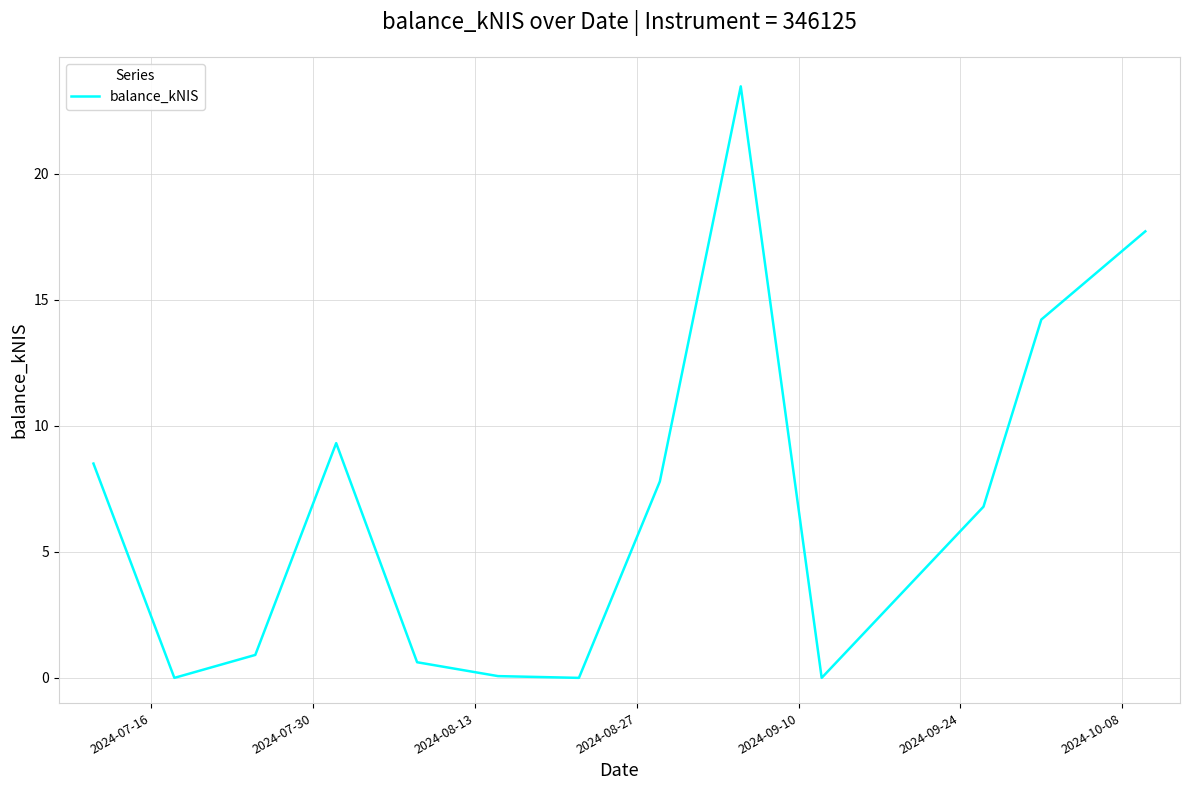

What is the difference between the maximum and minimum values?

23.5